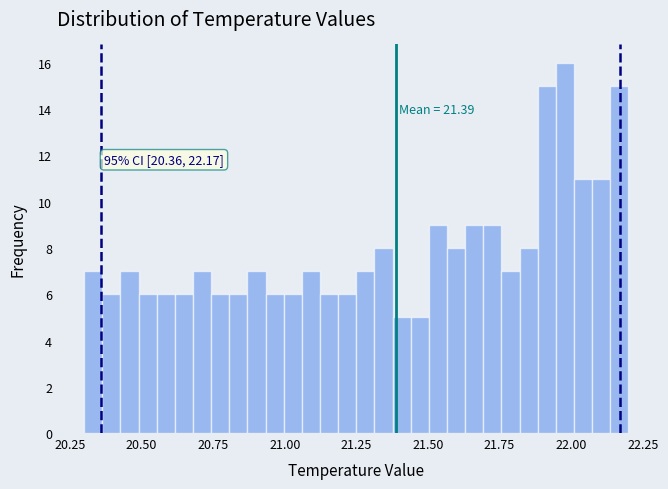

Read against the x-axis, roughly where is the centre of the tallest bar?

22.00